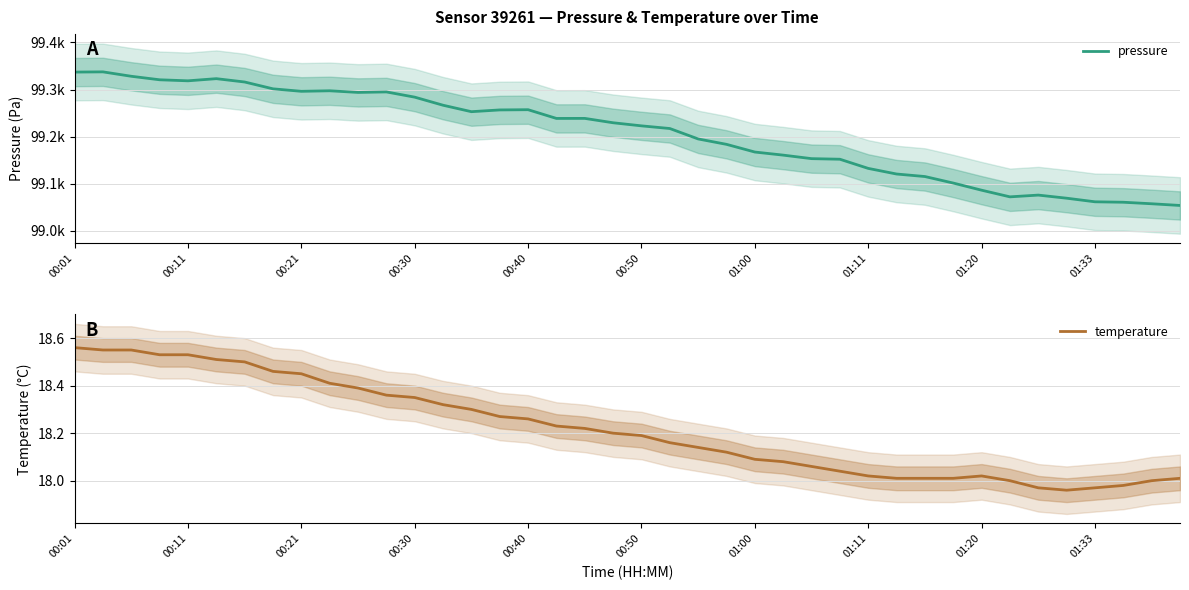

Which series has the largest range (max minus min)?

pressure